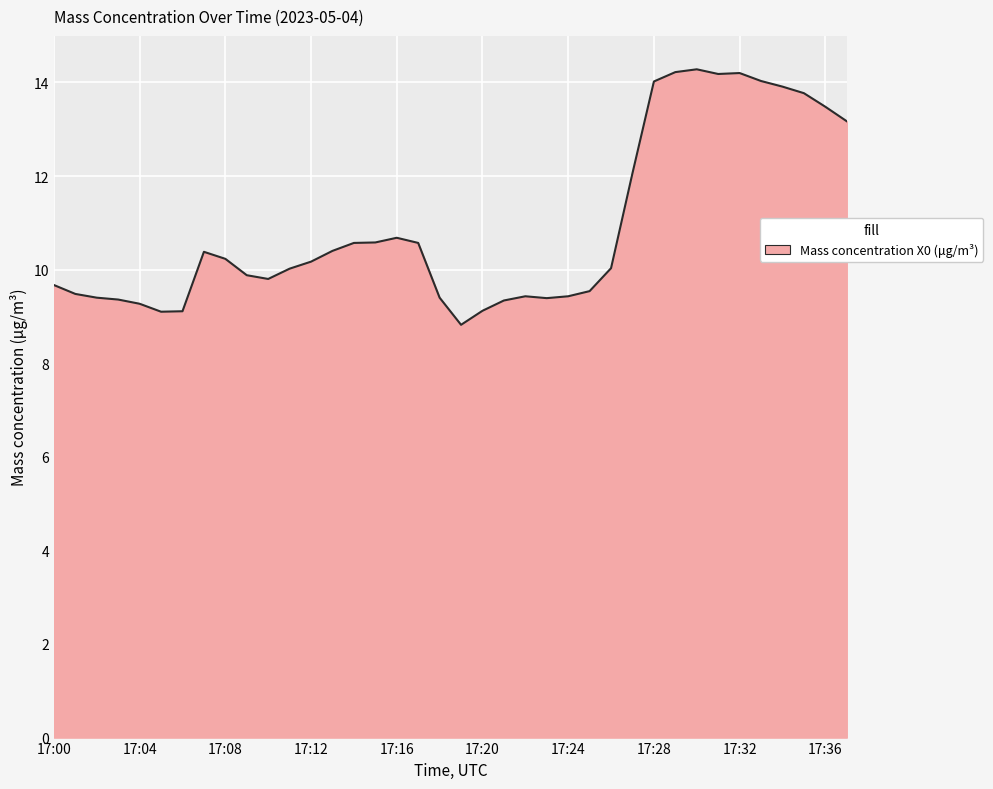

What is the difference between the maximum and minimum values?

5.5